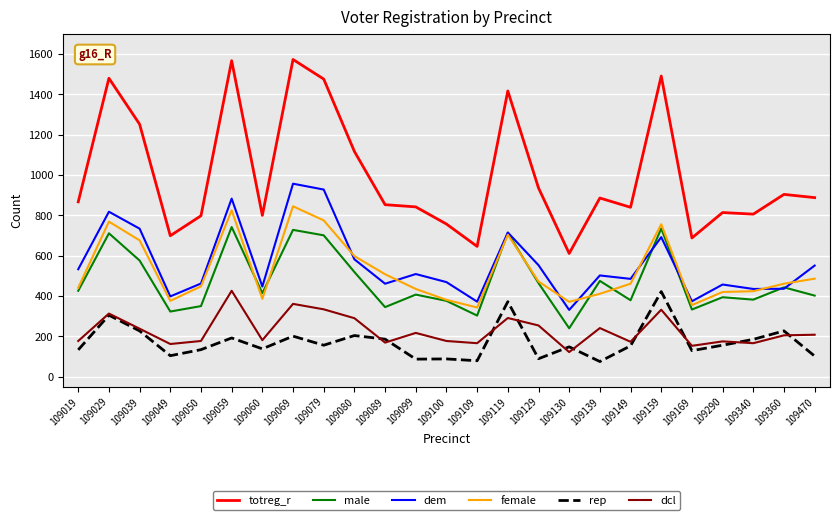

What is the spread (max minus min) of values at 109149?

687